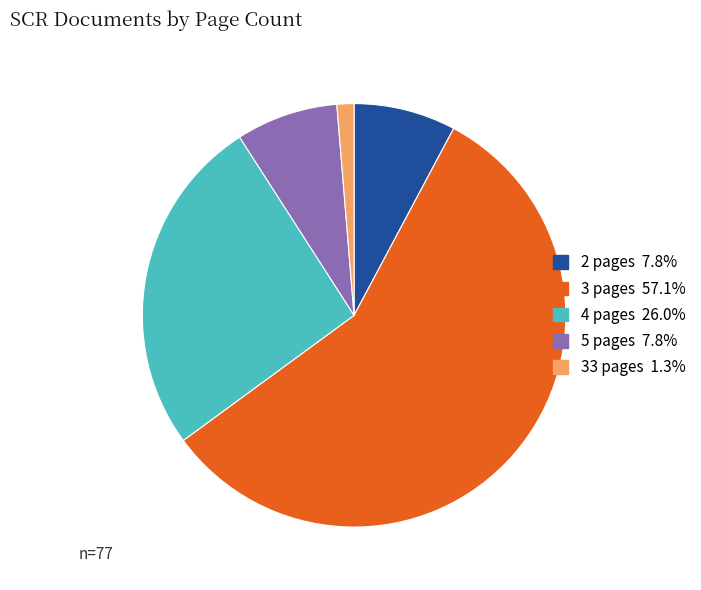

What is the ratio of the value at 2 pages 7.8% to the value at 4 pages 26.0%?

0.3